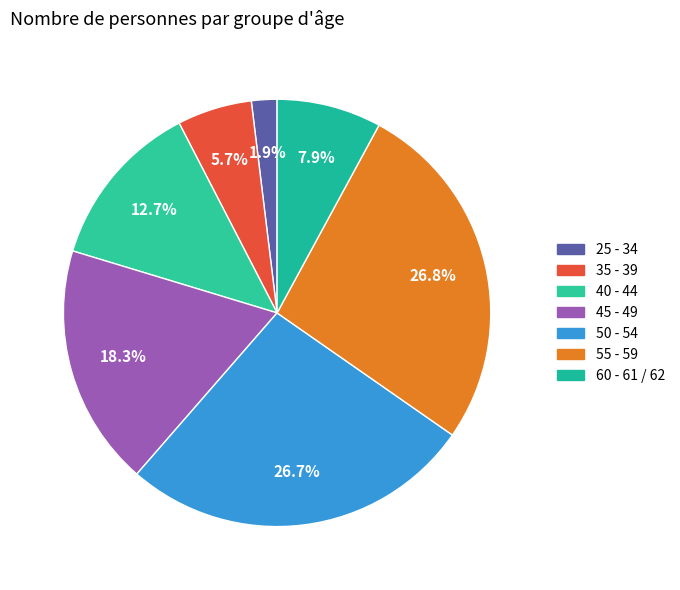

What is the change in value from 35 - 39 to 45 - 49?

+1296